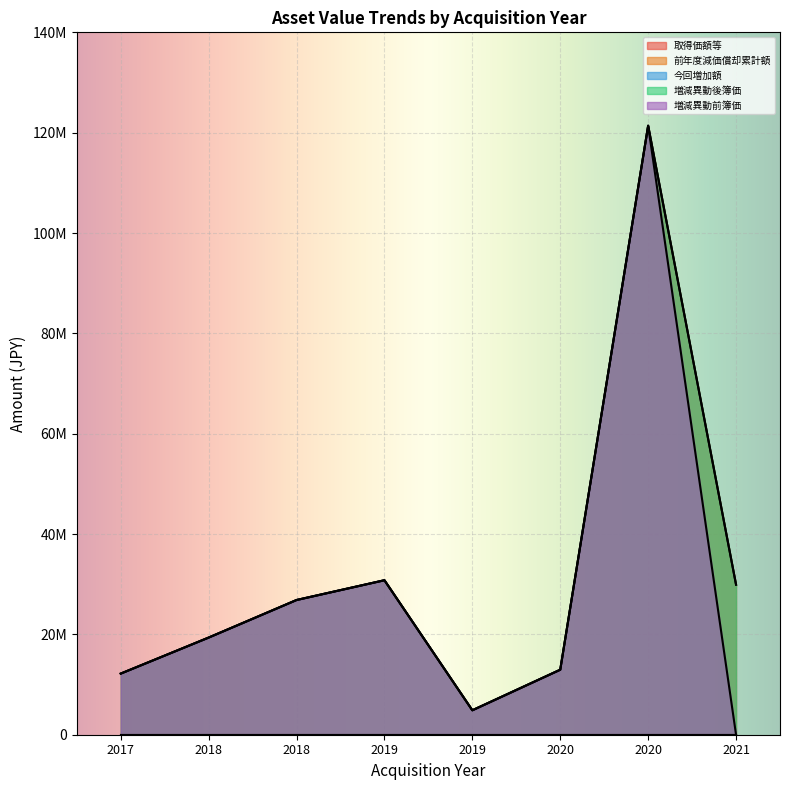

True or false: 増減異動前簿価 has more than 2 points higher than both neighbors.

False